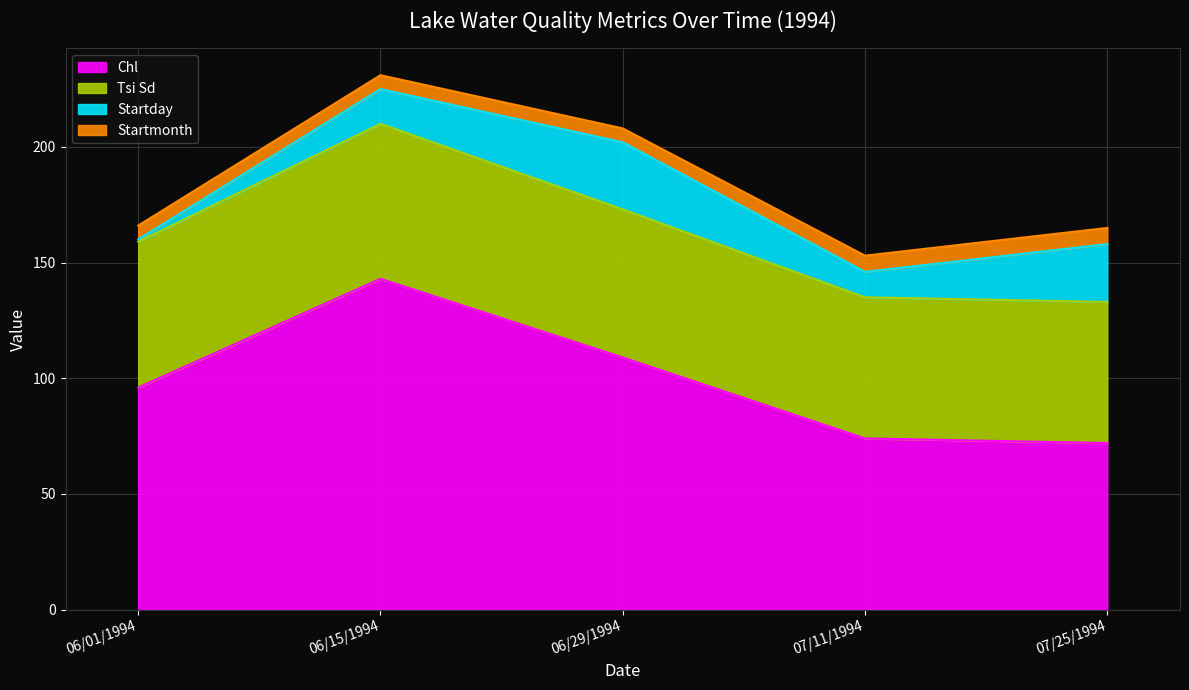

At which category is the sum across all series the highest?

06/15/1994